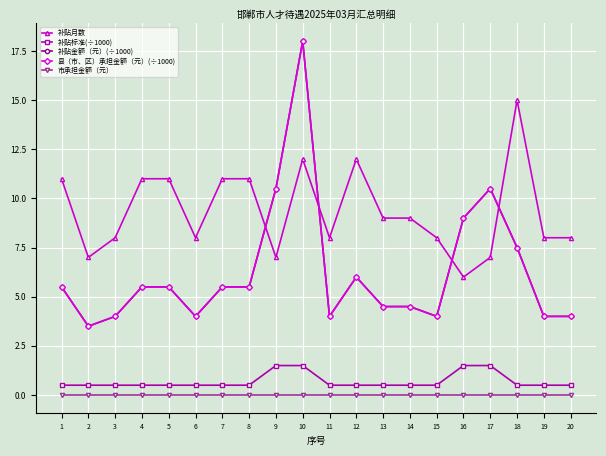

At which label is 市承担金额（元） closest to 0?

1